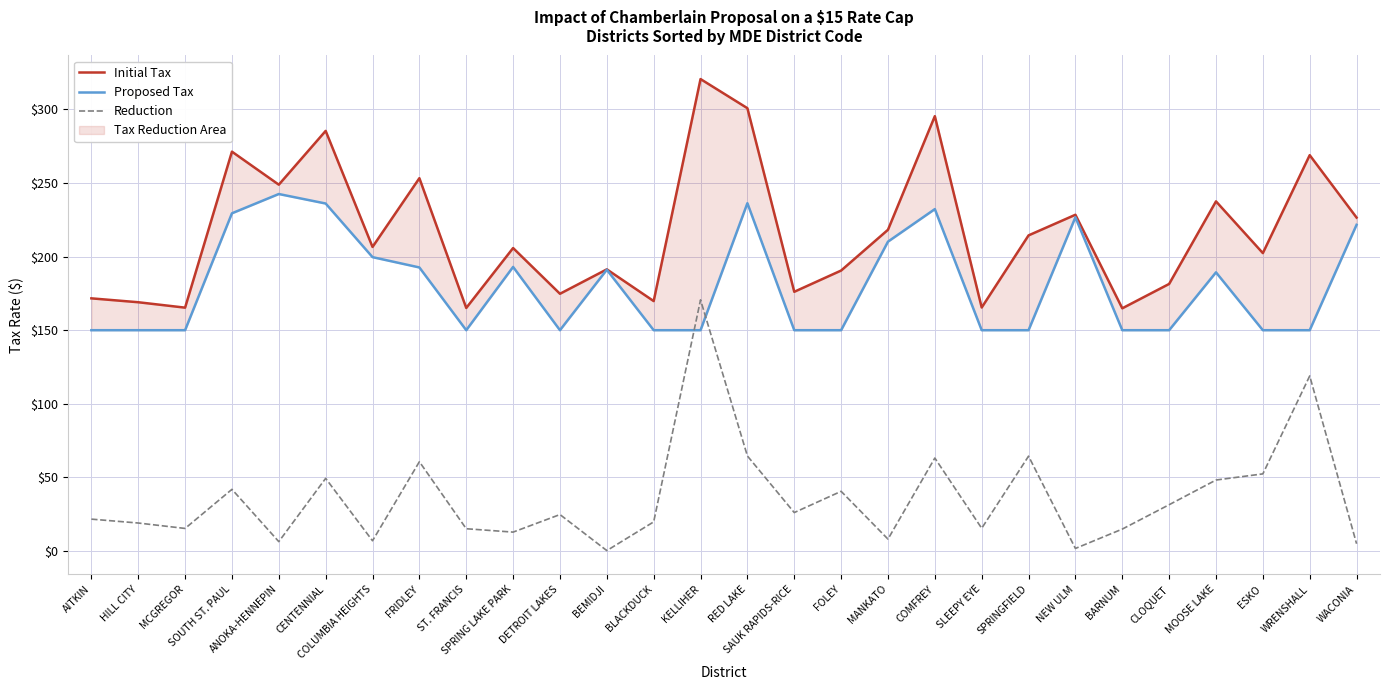

How many series are shown in this chart?

3